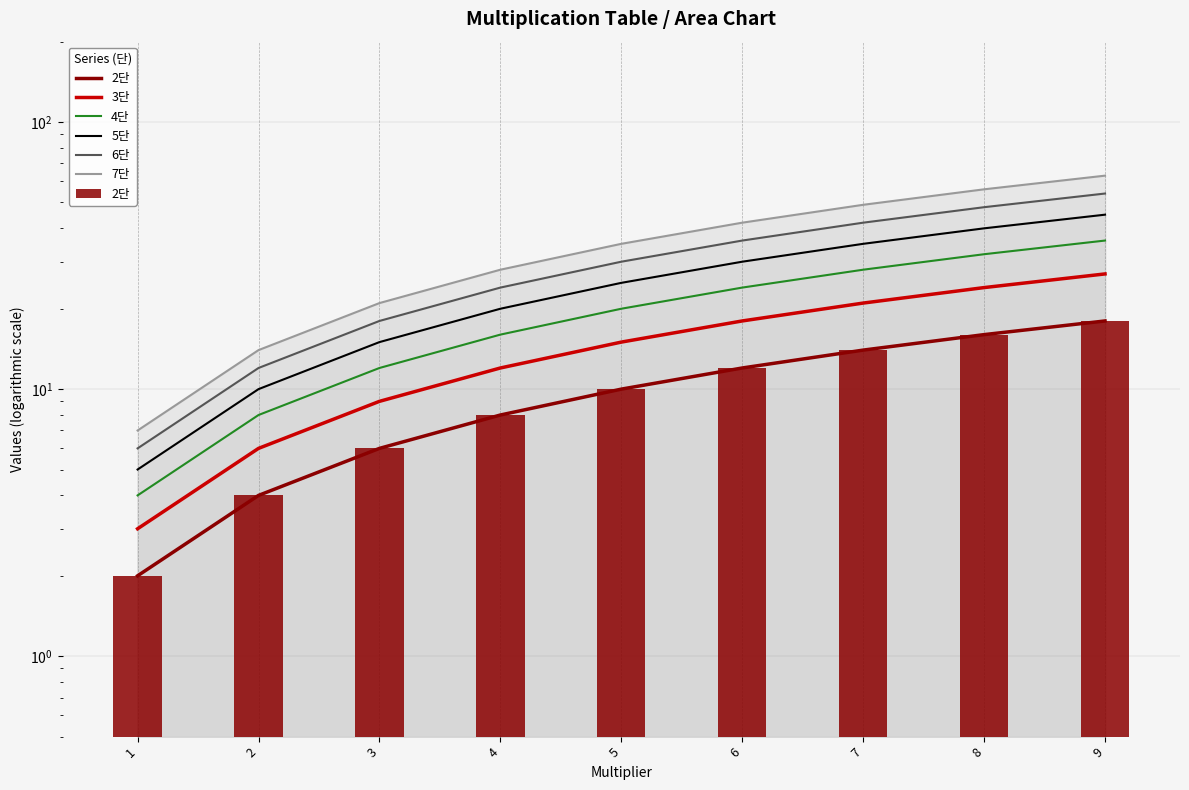

List the series in order of their overall mean, highest first.

7단, 6단, 5단, 4단, 3단, 2단